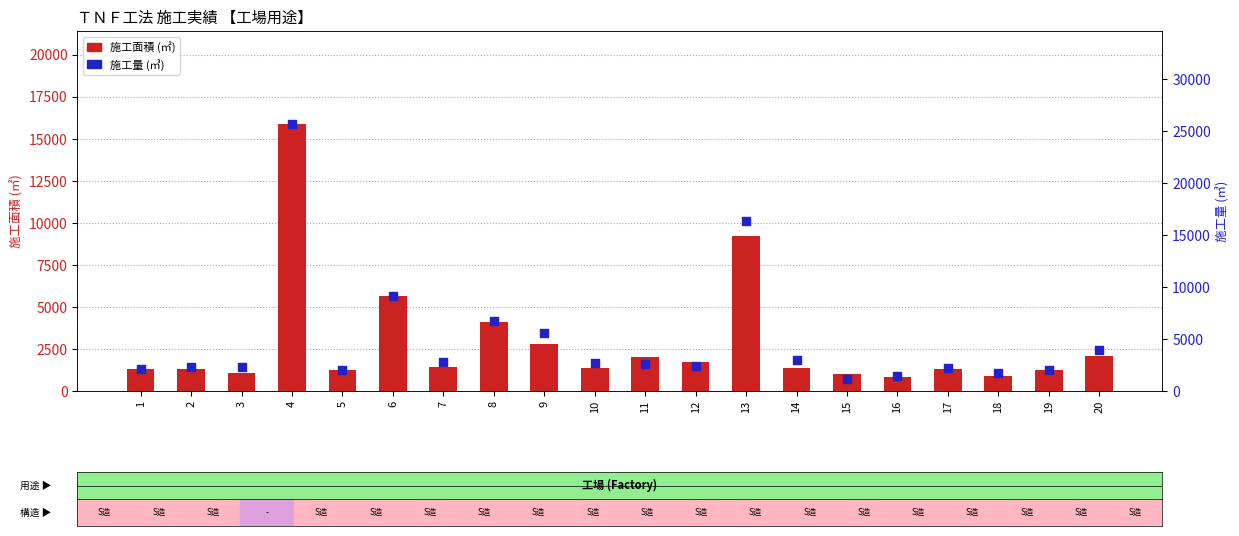

What is the total value across all series at 5?

3223